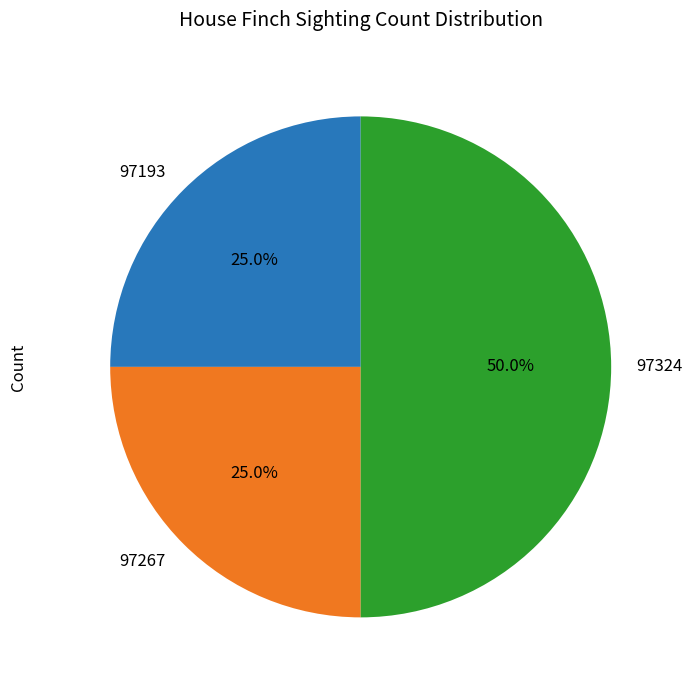

What is the ratio of the value at 97324 to the value at 97267?

2.0